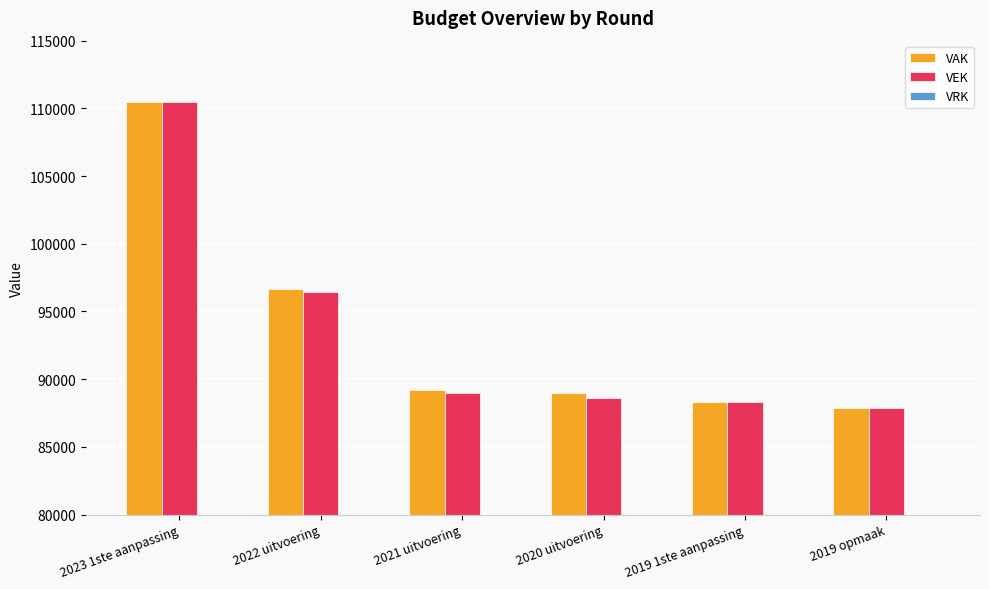

What is the average value of the VAK series?

93575